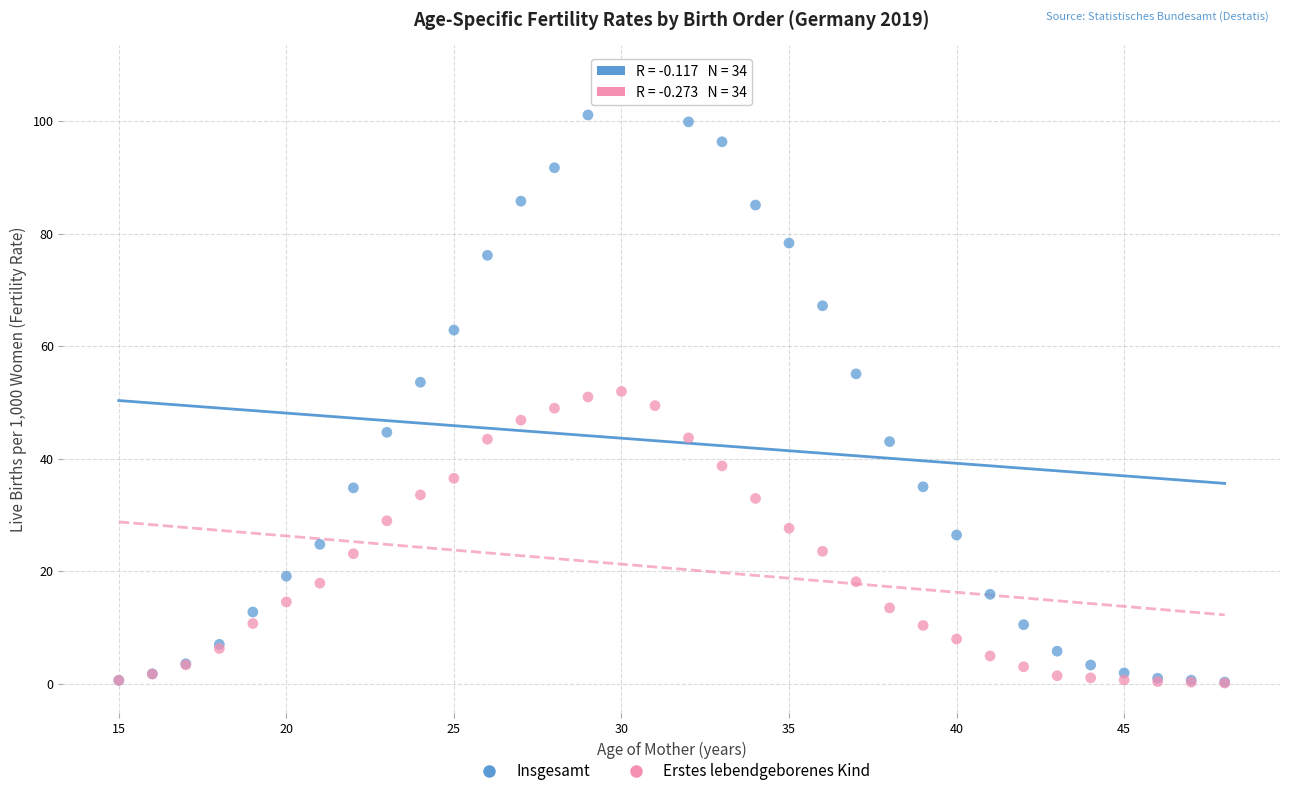

What are all the series names shown in the legend?

Insgesamt, Erstes lebendgeborenes Kind